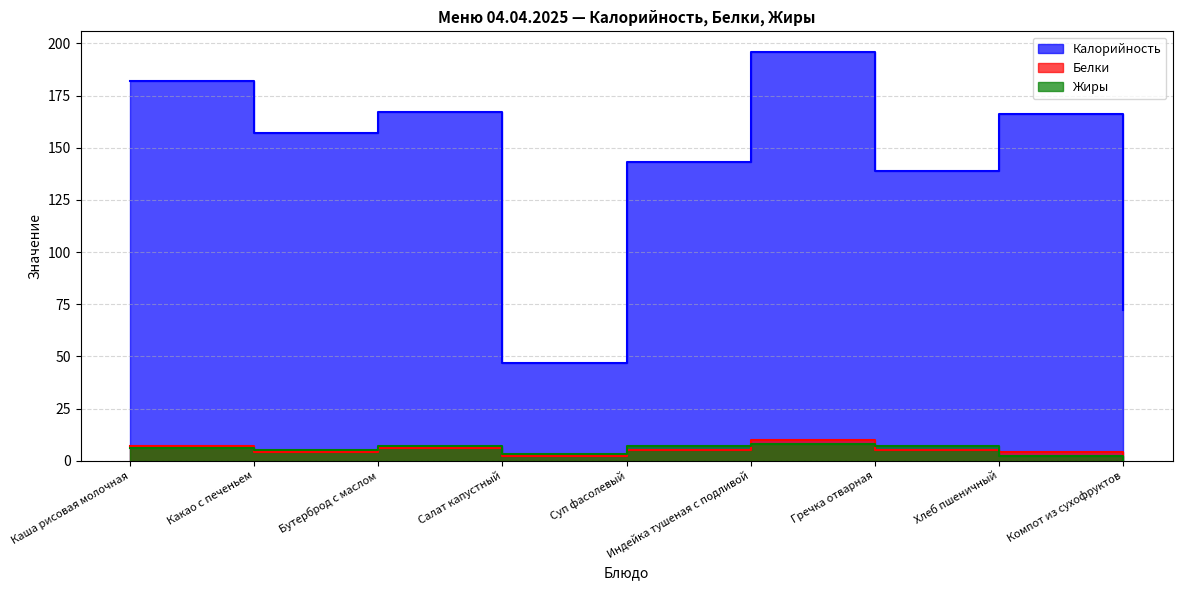

Where is Жиры nearest to the value 4?

Какао с печеньем